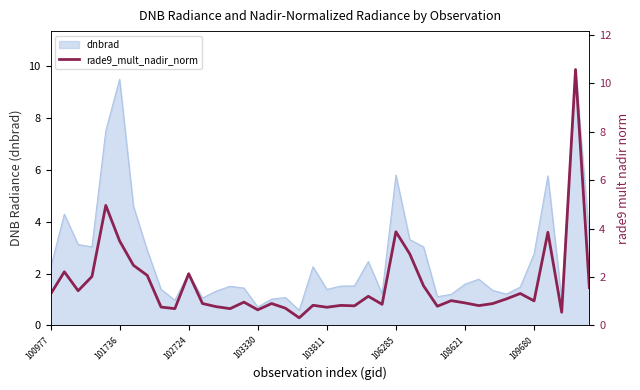

What value does the data have at 24?

0.9